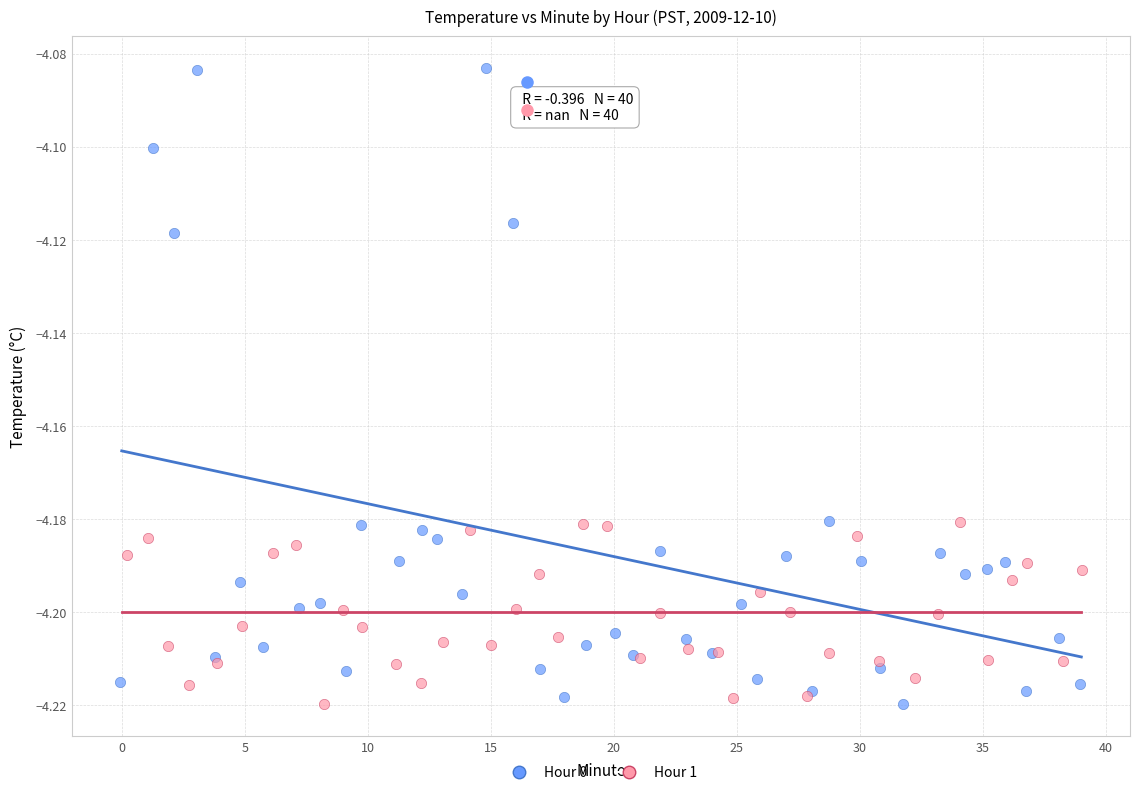

Which series has the largest Y range (max minus min)?

Hour 0